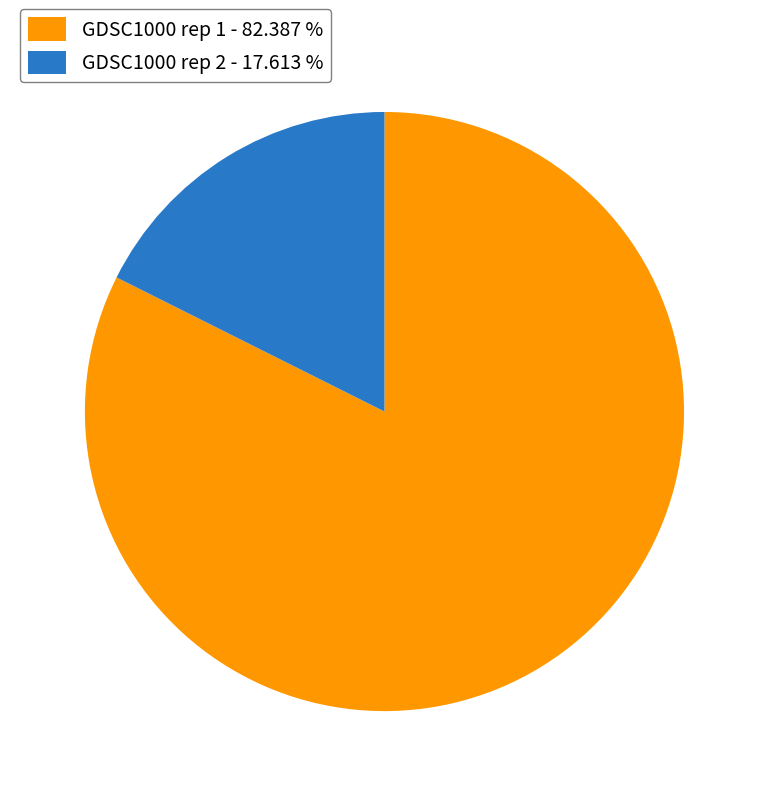

Is the sum of GDSC1000 rep 1 - 82.387 % and GDSC1000 rep 2 - 17.613 % greater than half?

Yes